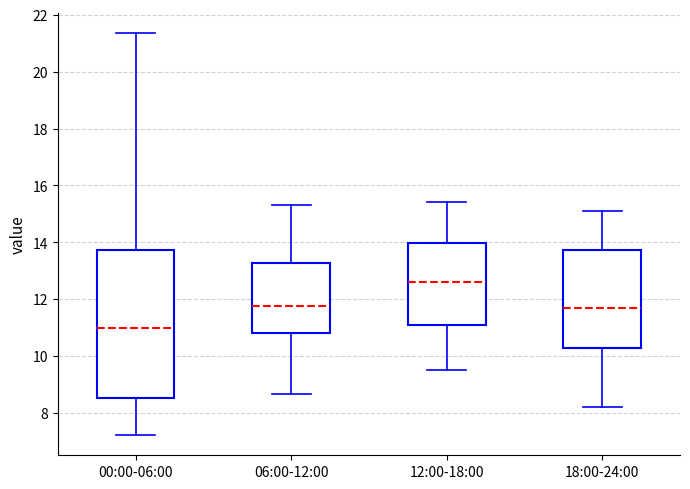

Which box is the tallest, from its lower edge to its upper edge?

00:00-06:00